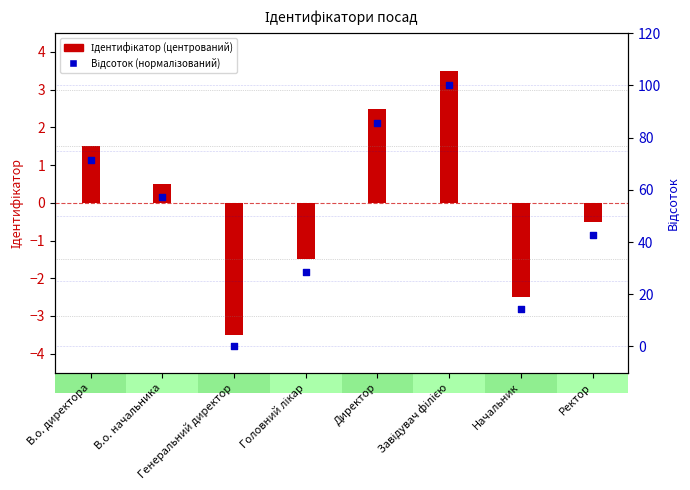

What are all the series names shown in the legend?

Ідентифікатор (центрований), Відсоток (нормалізований)